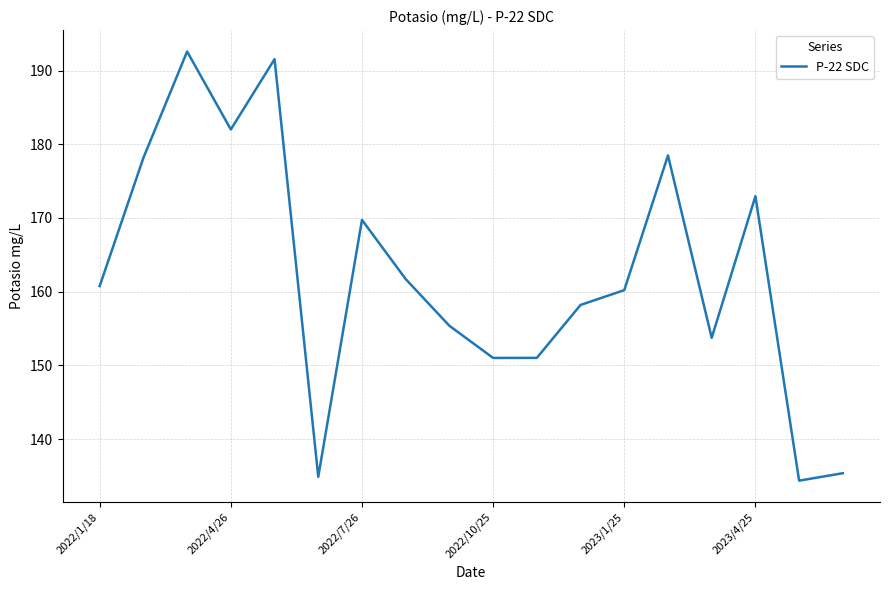

What is the maximum value shown in the chart?

192.6